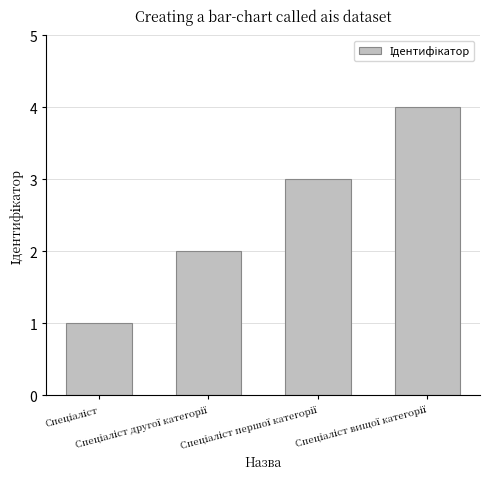

What is the greatest value displayed?

4